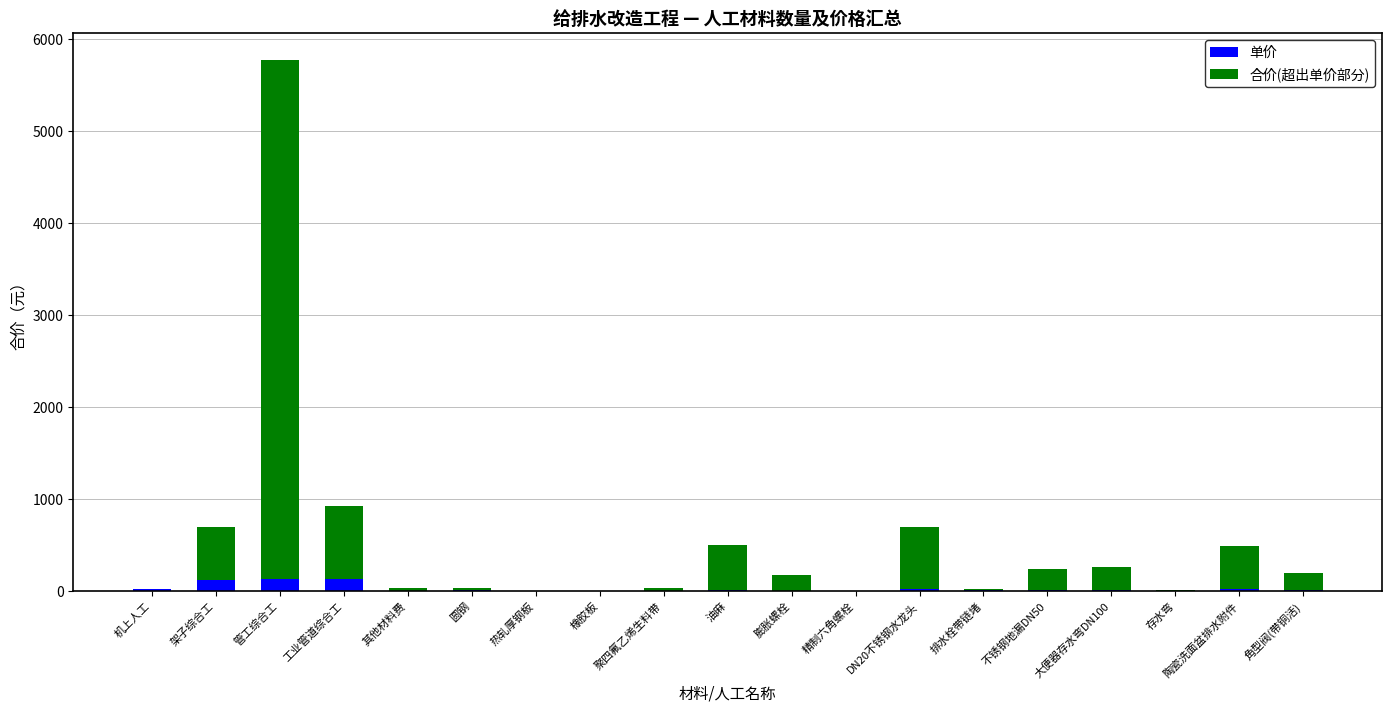

At which category is the sum across all series the highest?

管工综合工